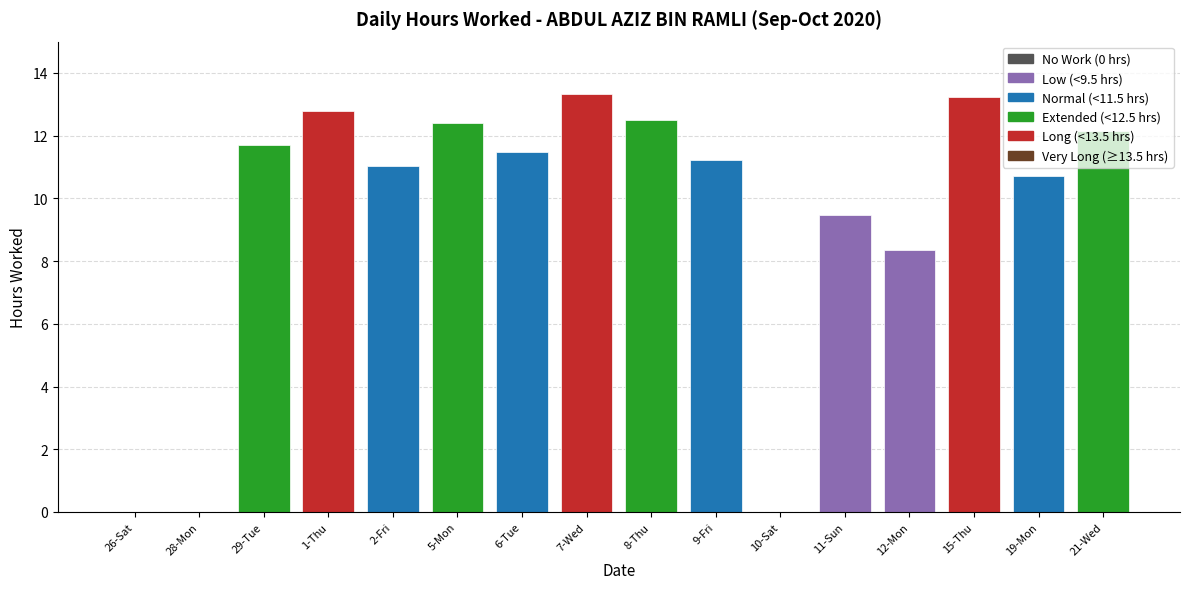

Reading left to right, list all the values displayed in this chart.

26-Sat=0.0	28-Mon=0.0	29-Tue=11.7	1-Thu=12.8	2-Fri=11.0	5-Mon=12.4	6-Tue=11.5	7-Wed=13.3	8-Thu=12.5	9-Fri=11.2	10-Sat=0.0	11-Sun=9.5	12-Mon=8.4	15-Thu=13.2	19-Mon=10.7	21-Wed=12.2